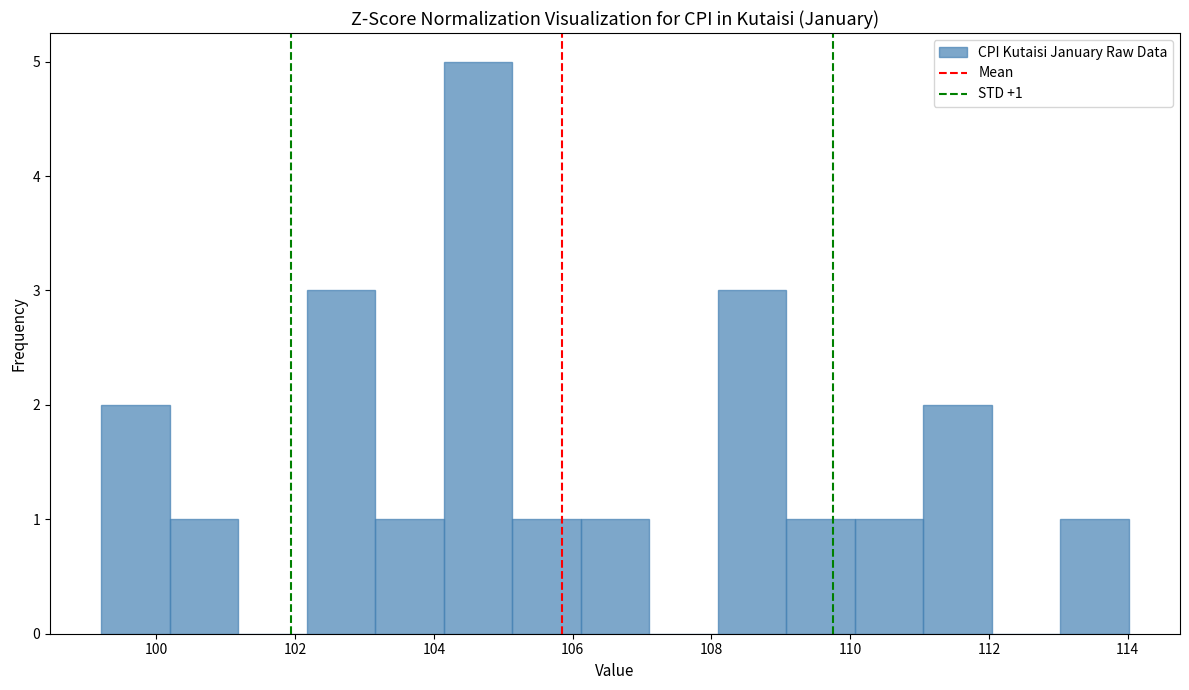

Over which range of the x-axis is the bar tallest?

104.2 to 105.2